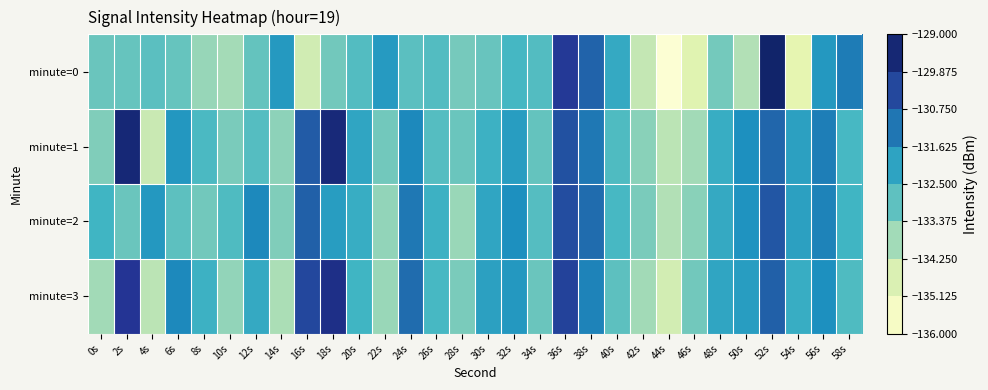

Which has a higher value, 6s or 18s?

6s